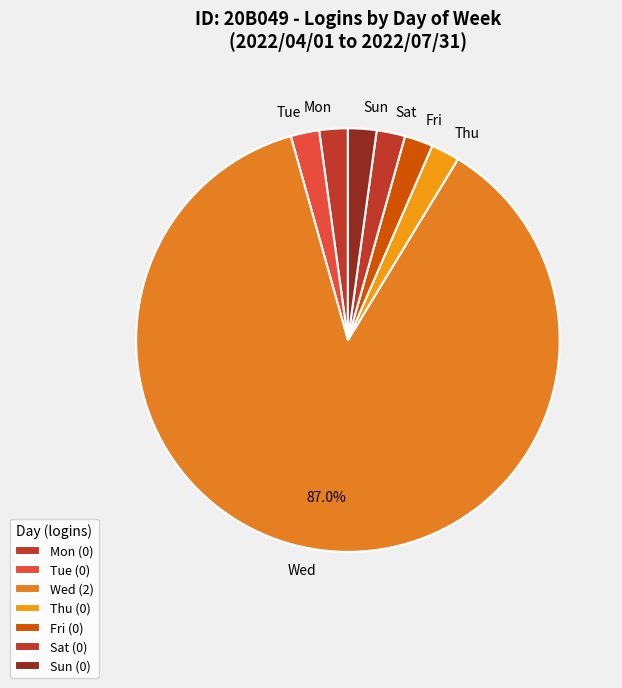

Is the sum of Mon and Sun greater than half?

No